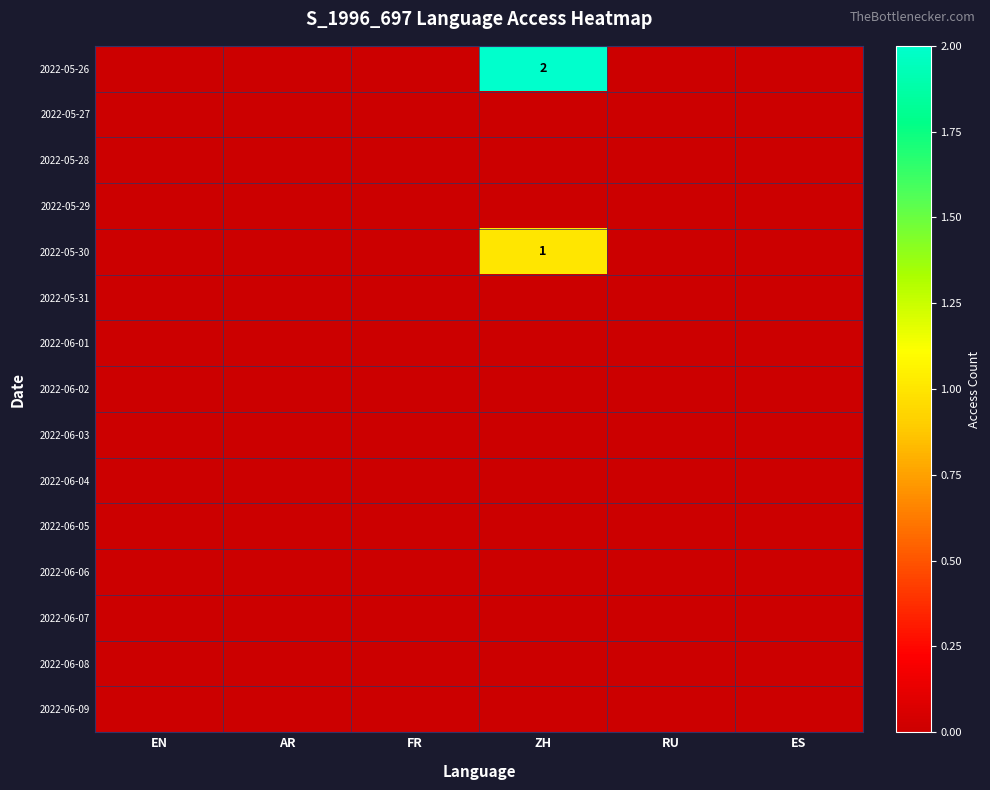

Is it true that 2022-05-28 equals 0 at FR?

True